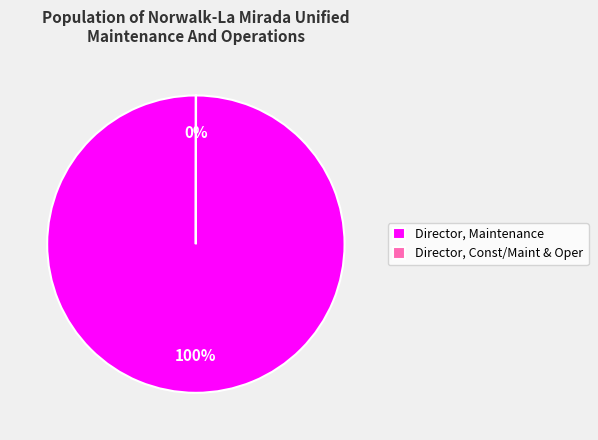

Is it true that Director, Maintenance is 91% of the pie?

False